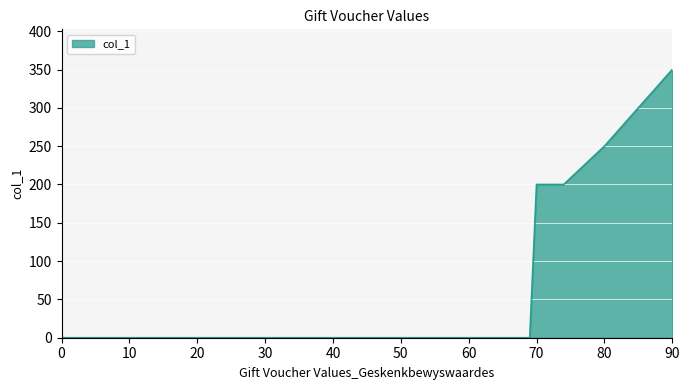

True or false: the data has more than 2 interior local peaks.

False